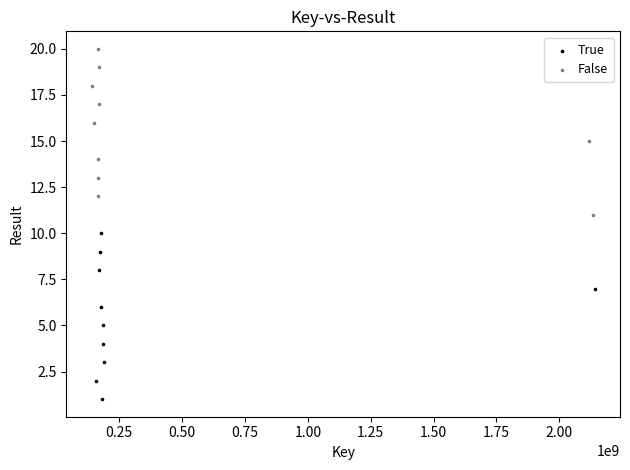

Which series contains the lowest Y value?

True